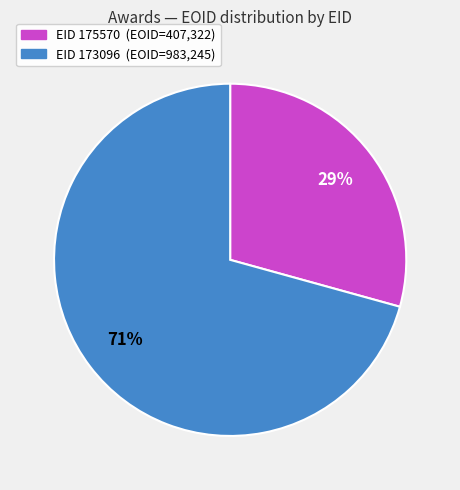

To the nearest percent, what is the average slice percentage?

50%